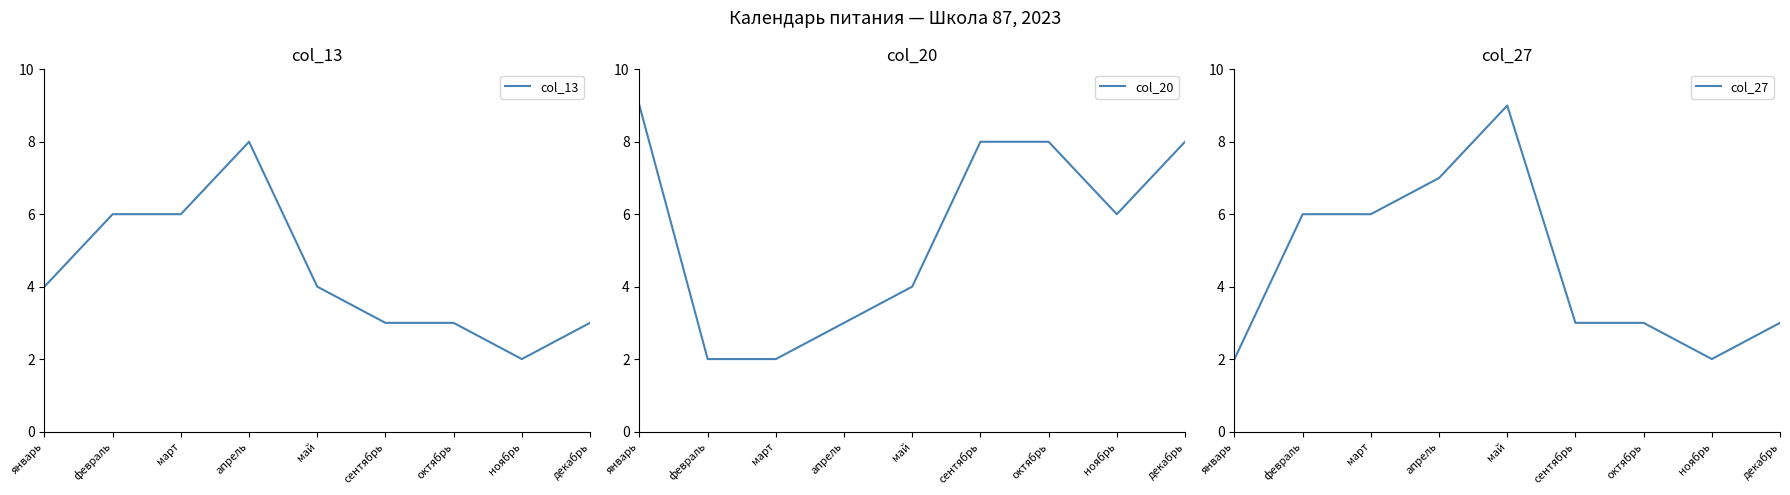

At which category does the chart reach its peak across all series?

январь